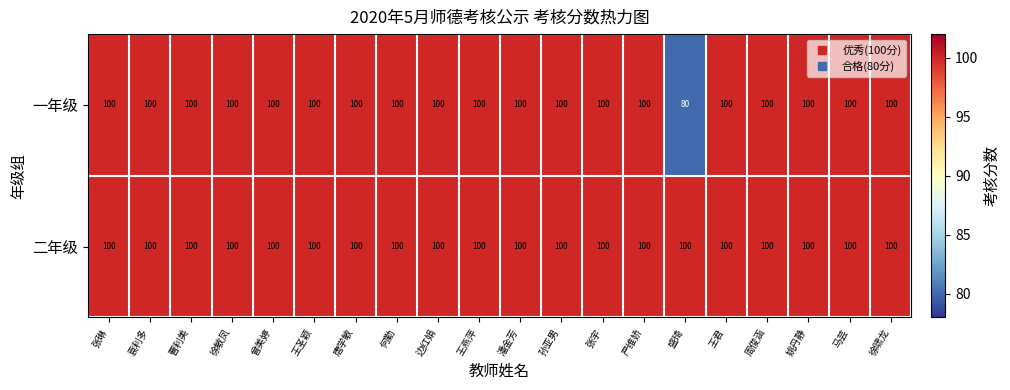

Which series has the largest total across all categories?

二年级